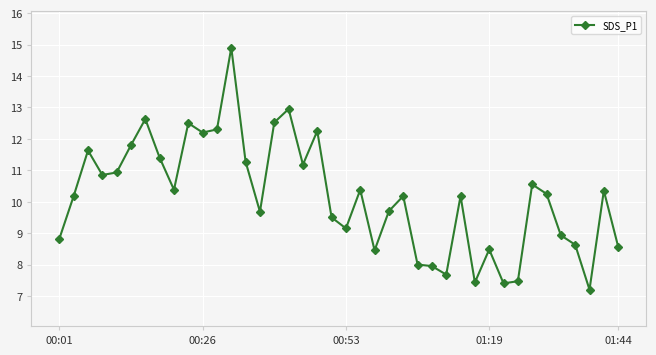

Count the number of values greater than 10.

23